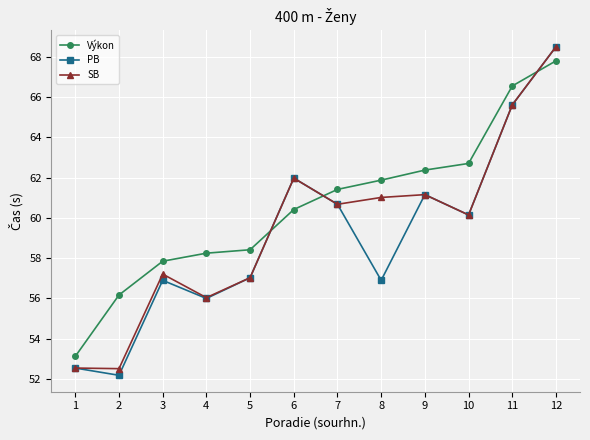

At which label is Výkon closest to 60?

6